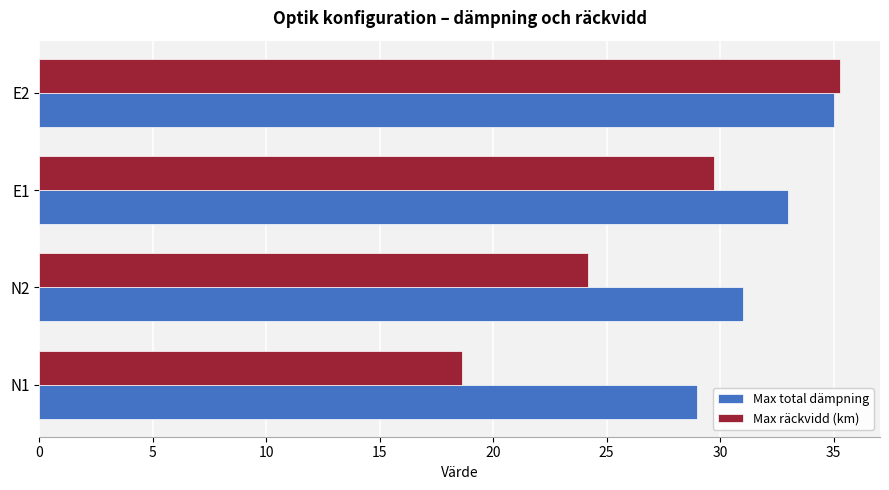

The value of Max räckvidd (km) at E1 is 11.0. True or false?

False